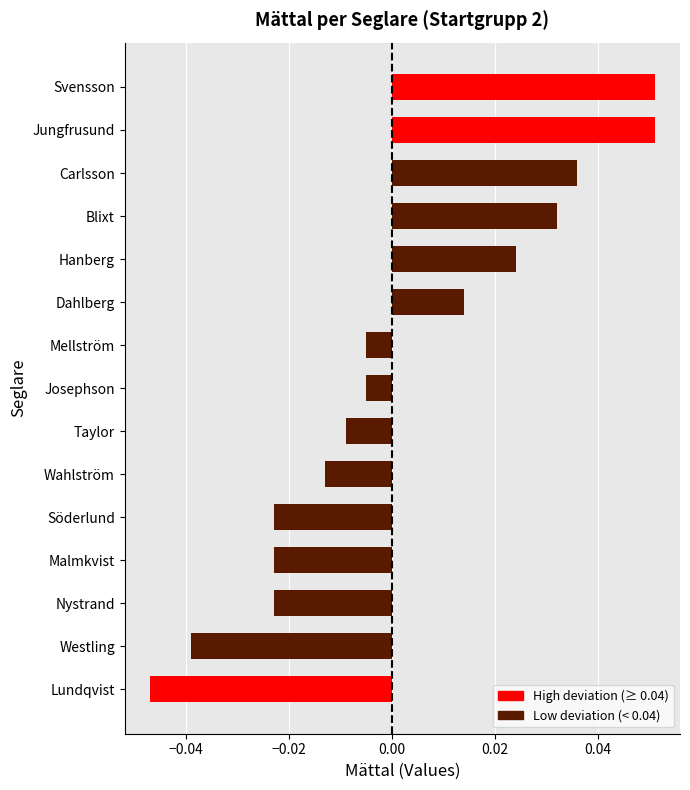

Which has a higher value, Dahlberg or Svensson?

Svensson